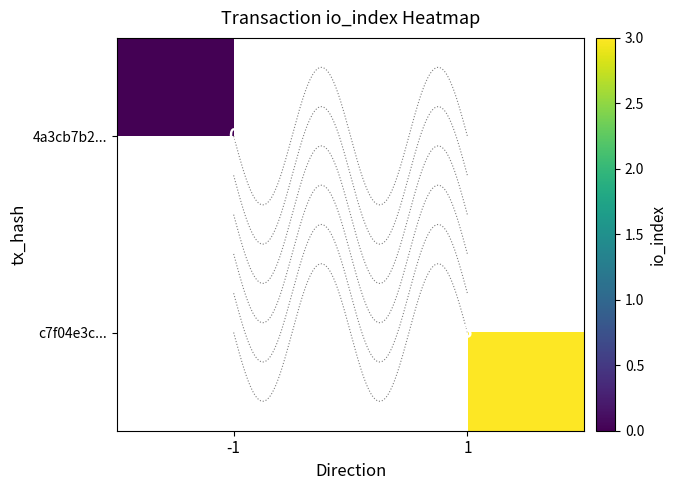

The c7f04e3c... series shows 3.0 at 1. True or false?

True